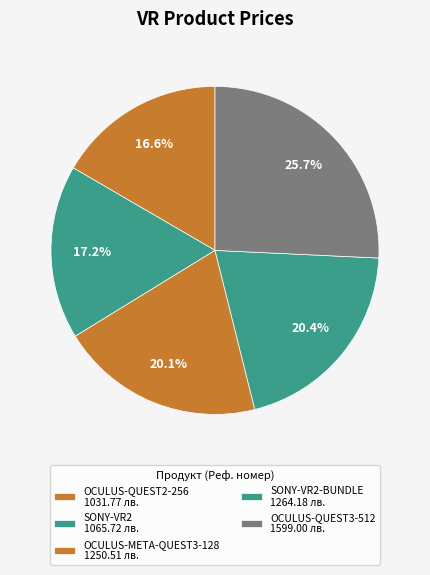

To the nearest percent, what is the average slice percentage?

20%